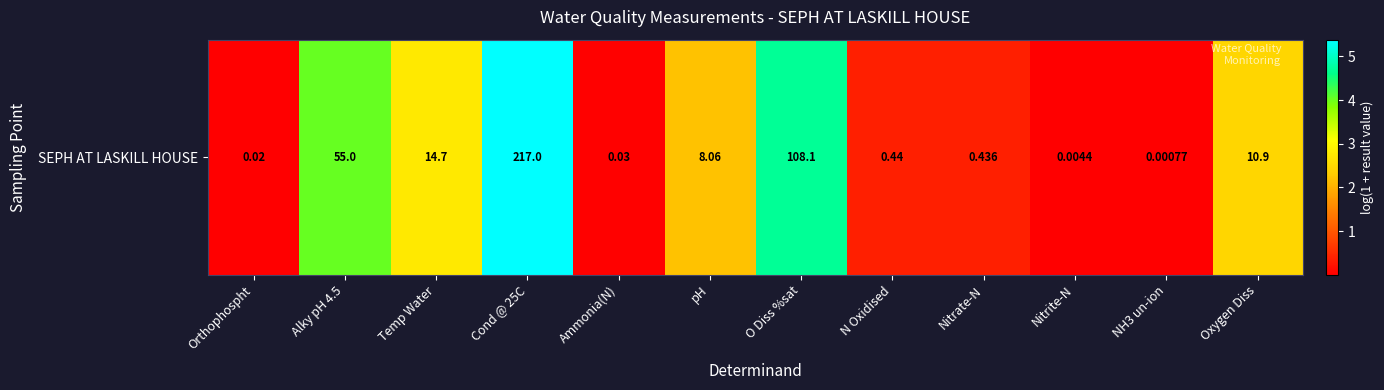

Rank the categories by value from highest to lowest.

Cond @ 25C, O Diss %sat, Alky pH 4.5, Temp Water, Oxygen Diss, pH, N Oxidised, Nitrate-N, Ammonia(N), Orthophospht, Nitrite-N, NH3 un-ion